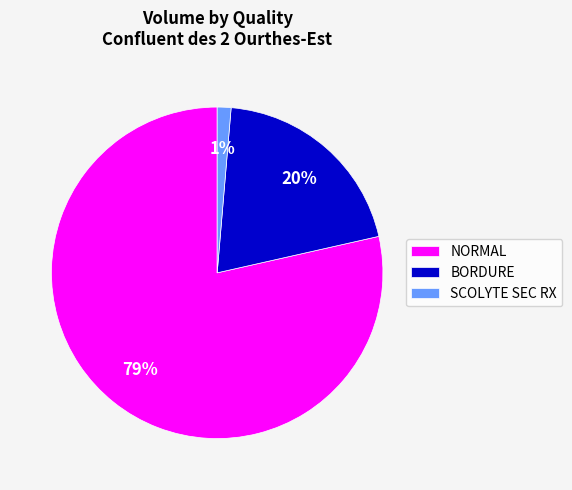

True or false: BORDURE accounts for 15% of the total.

False